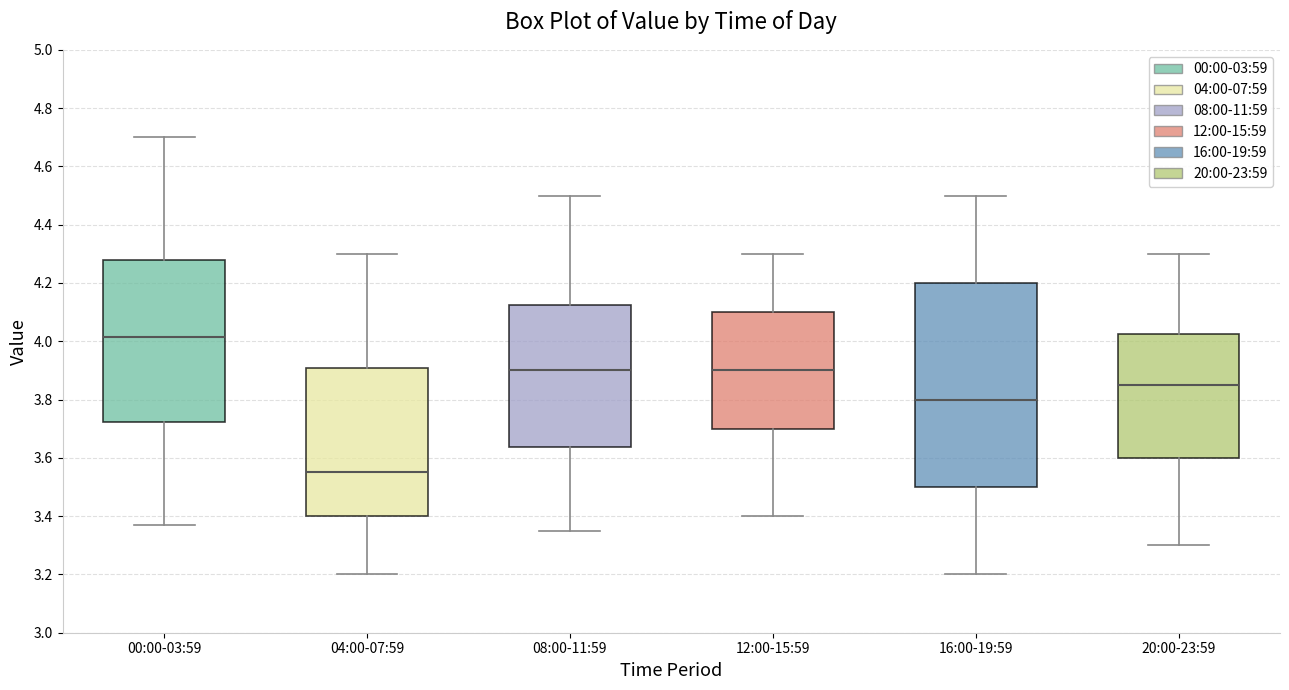

Where is the upper edge of the box for 16:00-19:59 on the y-axis? The values are not printed on the chart, so give them approximately, as read against the axis.

4.20